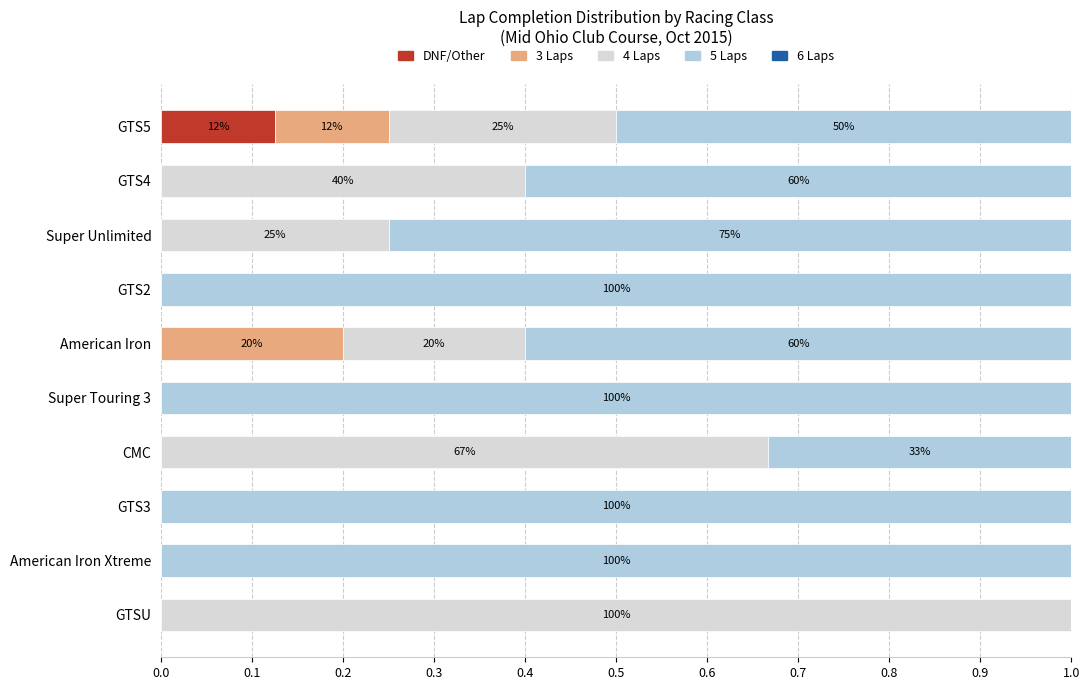

What is the total value across all series at CMC?

1.0